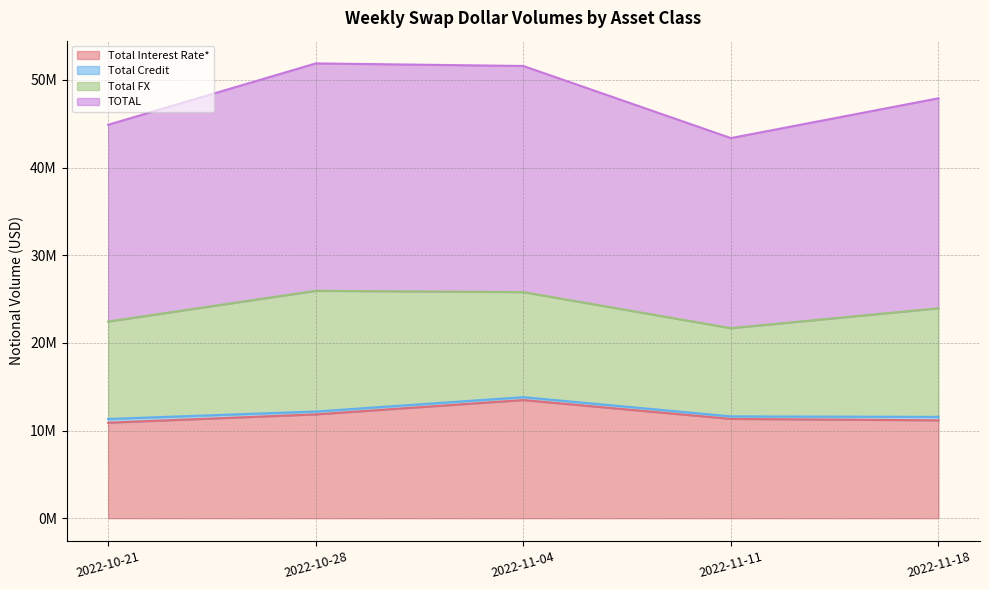

Does the chart have visible grid lines?

Yes